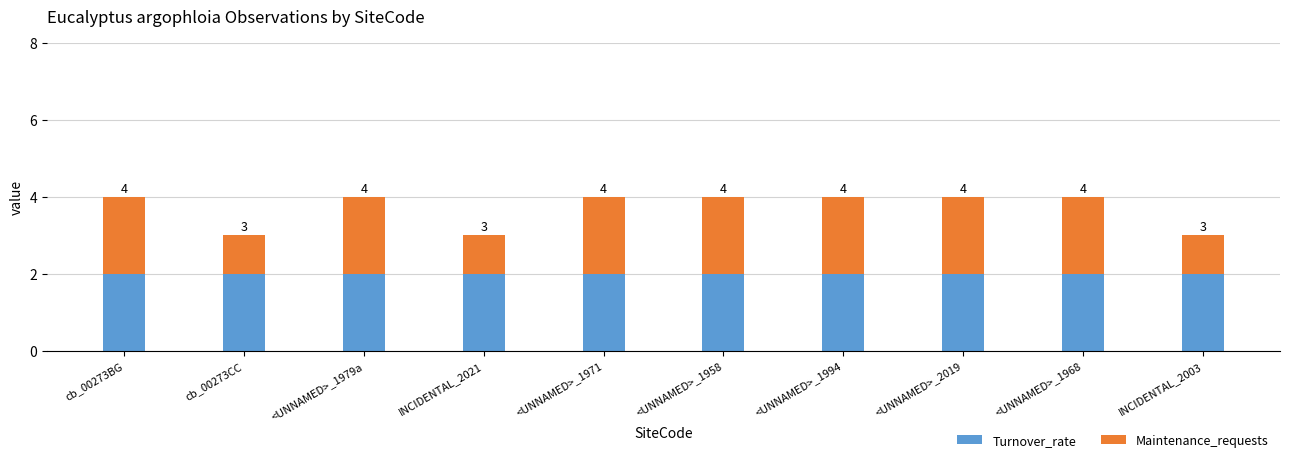

True or false: Maintenance_requests has a value of 2 at <UNNAMED>_1971.

True